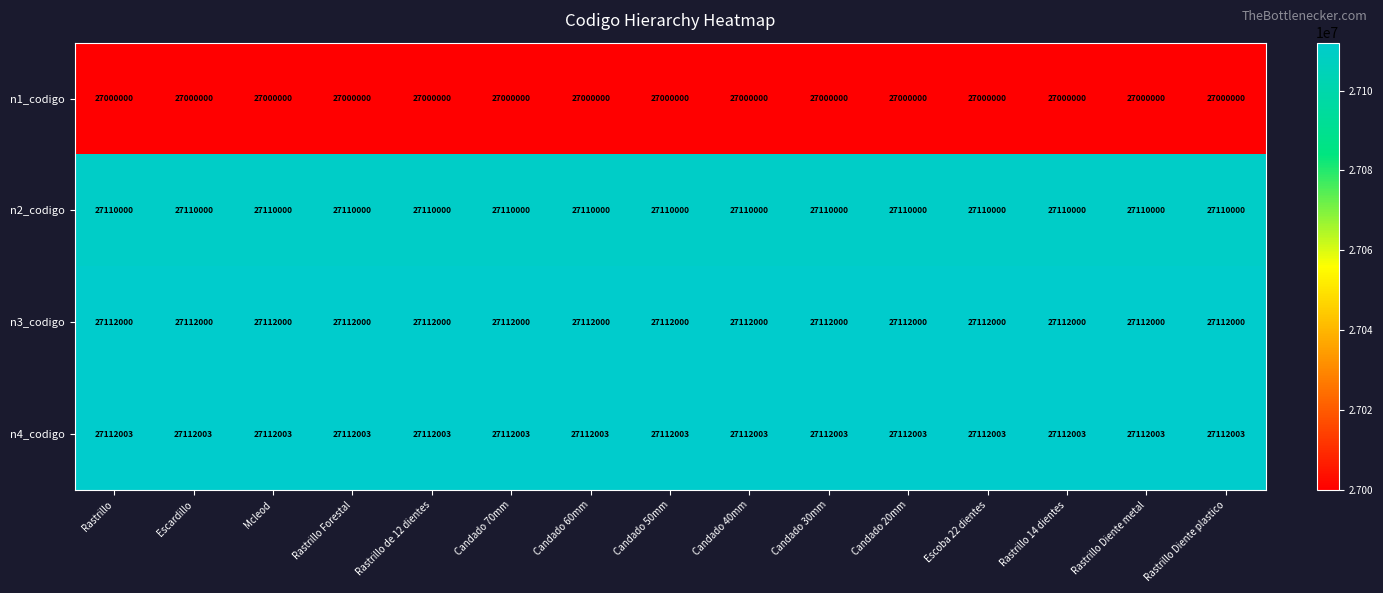

Is the value of n3_codigo at Escoba 22 dientes greater than the value of n4_codigo at Escardillo?

No